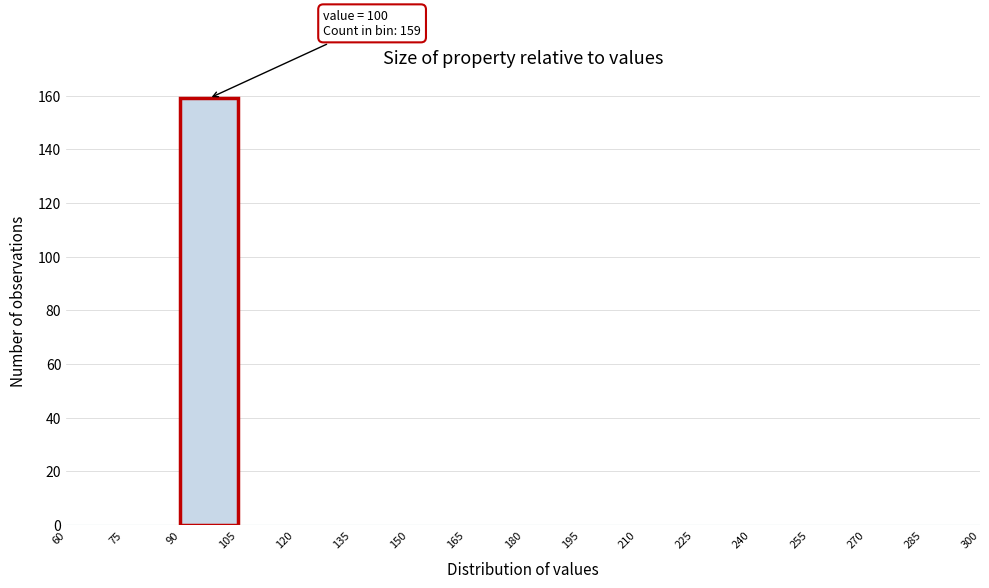

Which range on the x-axis has the tallest bar?

90 to 105